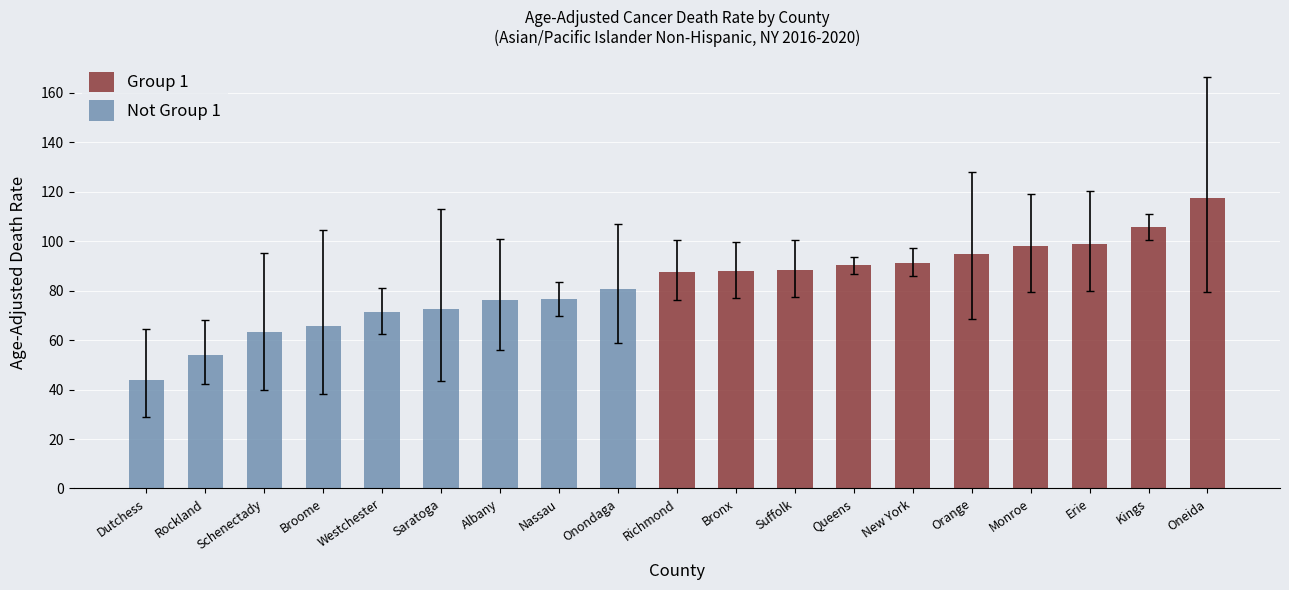

Is it true that Group 1 equals 117.6 at Oneida?

True